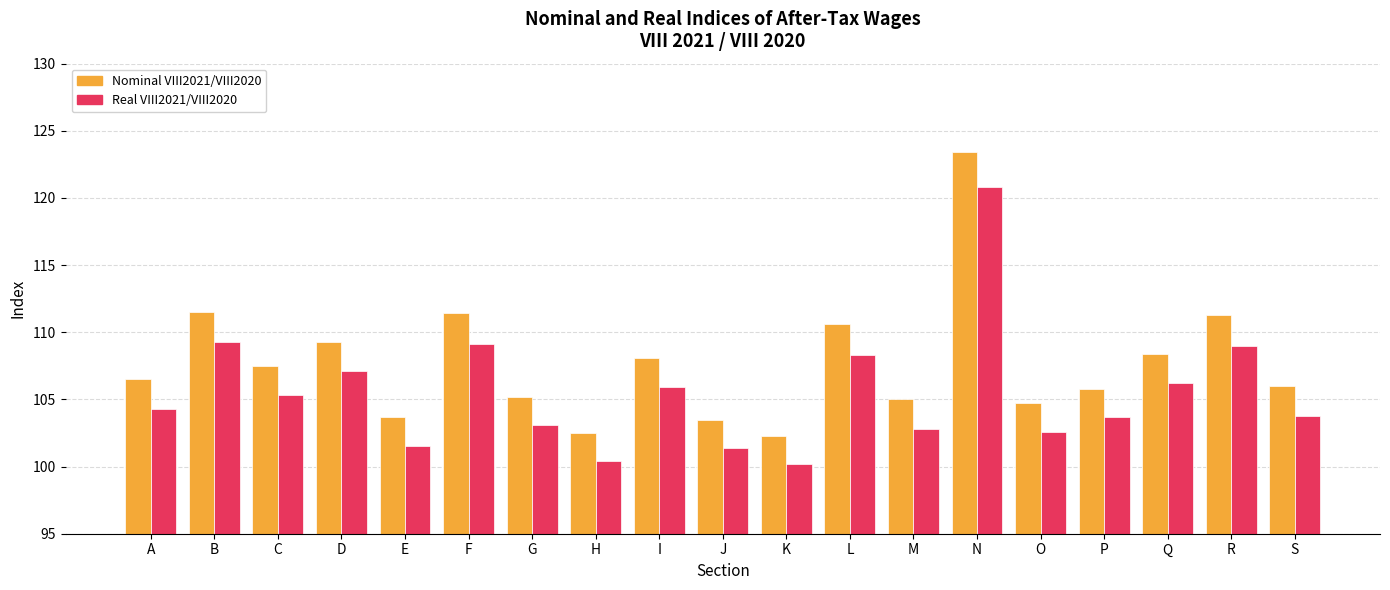

What is the difference between the second highest and second lowest values in the Nominal VIII2021/VIII2020 series?

9.0